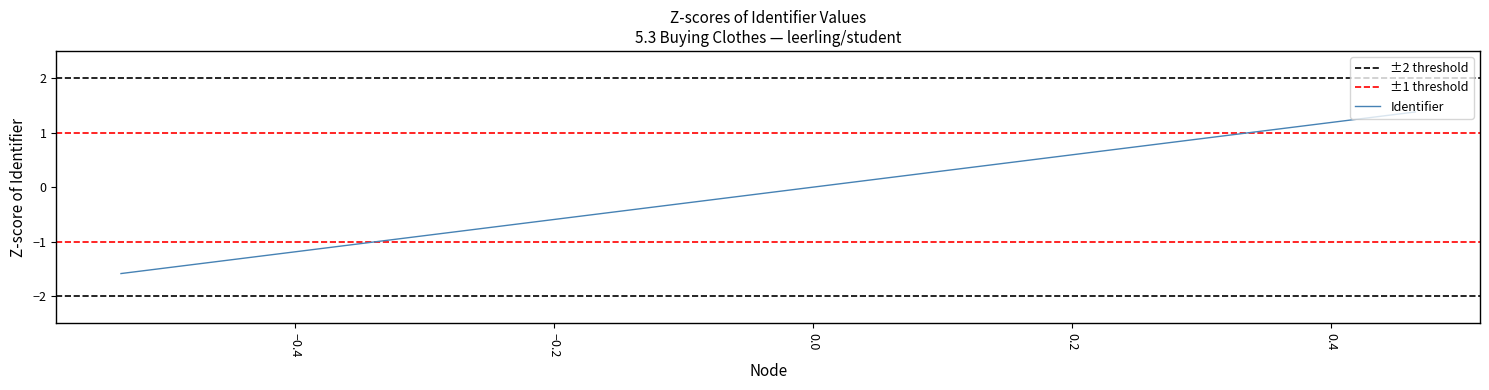

True or false: there are more than 1 points higher than both neighbors.

False